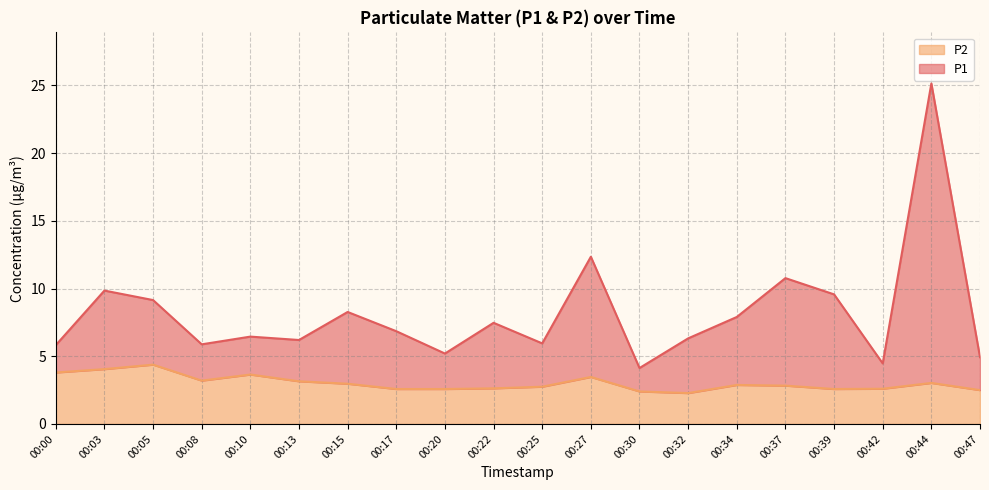

Rank the series by their maximum value, from lowest to highest.

P2, P1